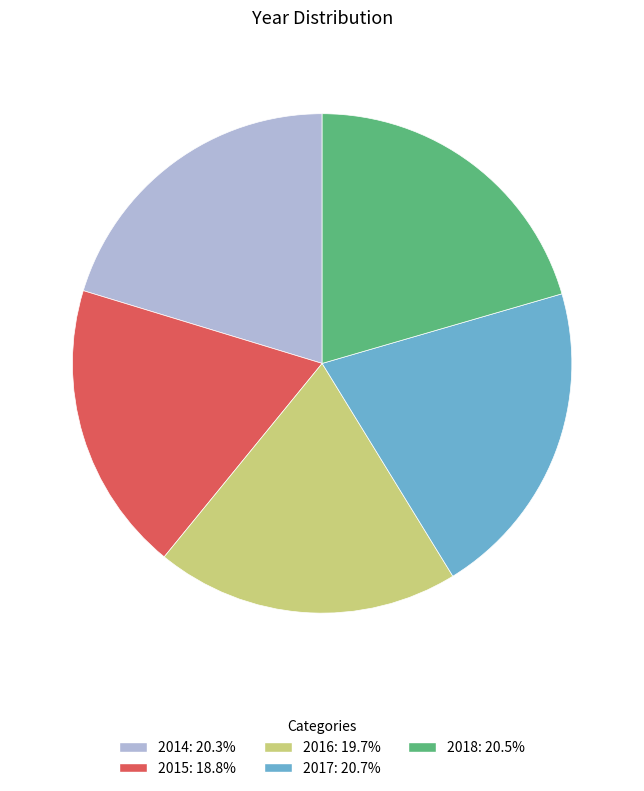

Do 2018: 20.5% and 2015: 18.8% together represent more than half of the pie?

No